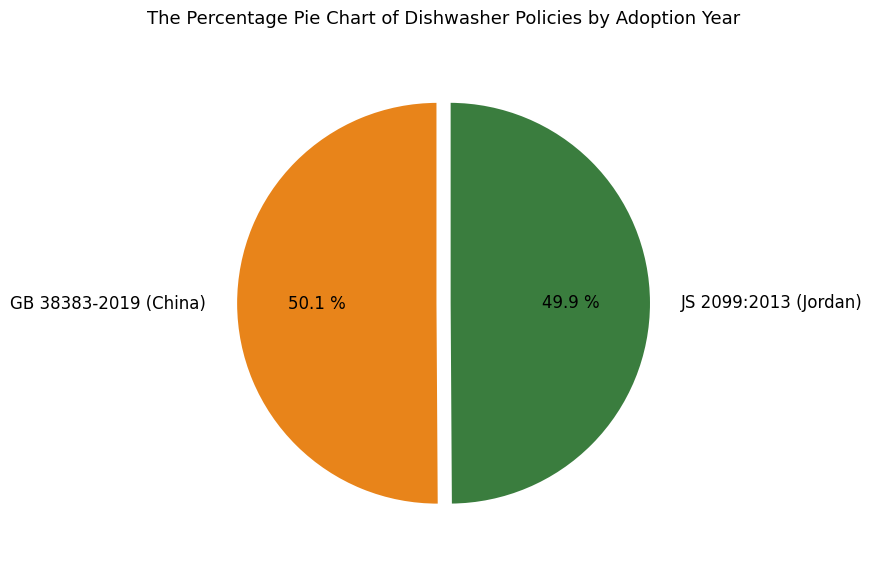

To the nearest percent, what percentage of the pie is JS 2099:2013 (Jordan)?

50%